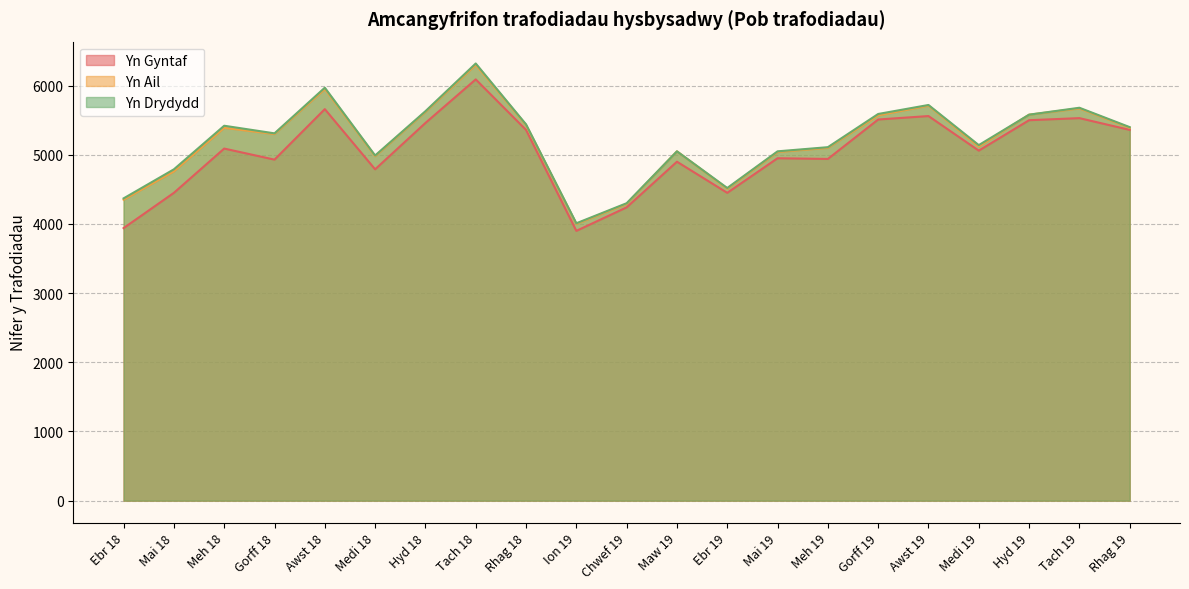

Reading left to right, extract all data points from this chart.

Yn Gyntaf: 3940	4450	5090	4930	5660	4790	5460	6090	5360	3900	4240	4900	4450	4950	4940	5510	5560	5060	5500	5530	5360
Yn Ail: 4350	4760	5390	5300	5950	4980	5620	6300	5430	4000	4290	5050	4510	5040	5100	5570	5710	5120	5580	5670	5390
Yn Drydydd: 4370	4790	5420	5310	5970	4990	5630	6320	5440	4010	4300	5050	4520	5050	5110	5590	5720	5140	5580	5680	5400